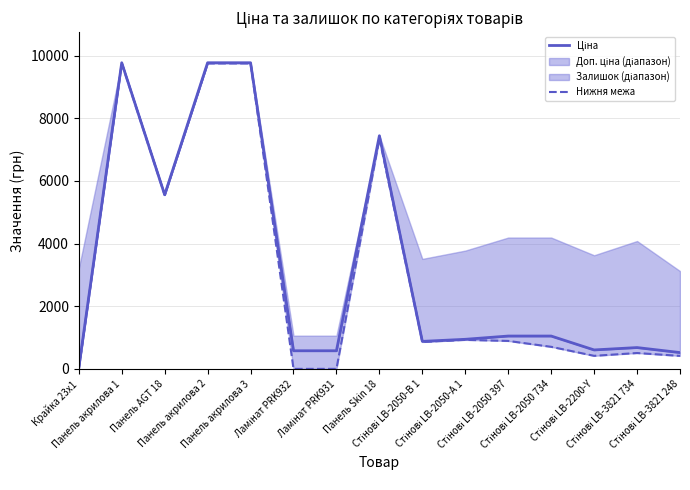

True or false: Нижня межа and Ціна cross at least once.

False